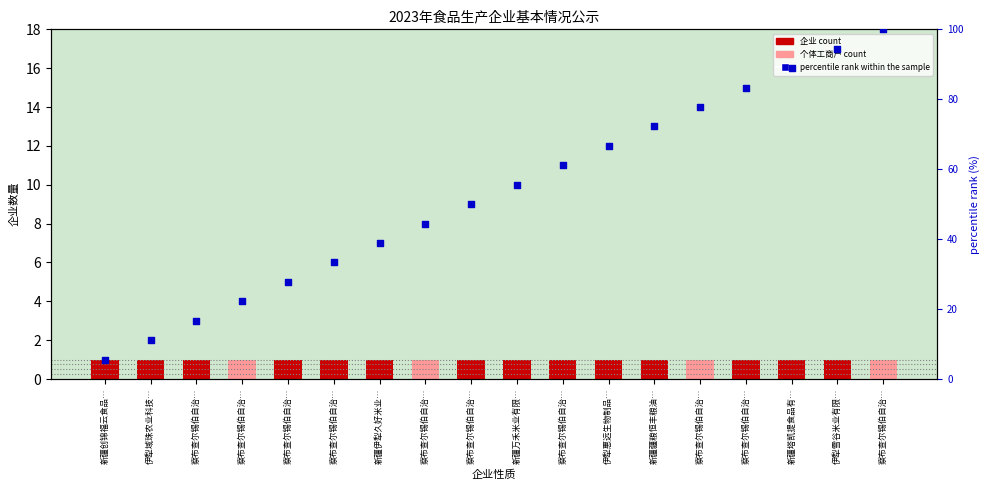

What is the change in value from 伊犁域珠农业科技… to 察布查尔锡伯自治…?

+16.7